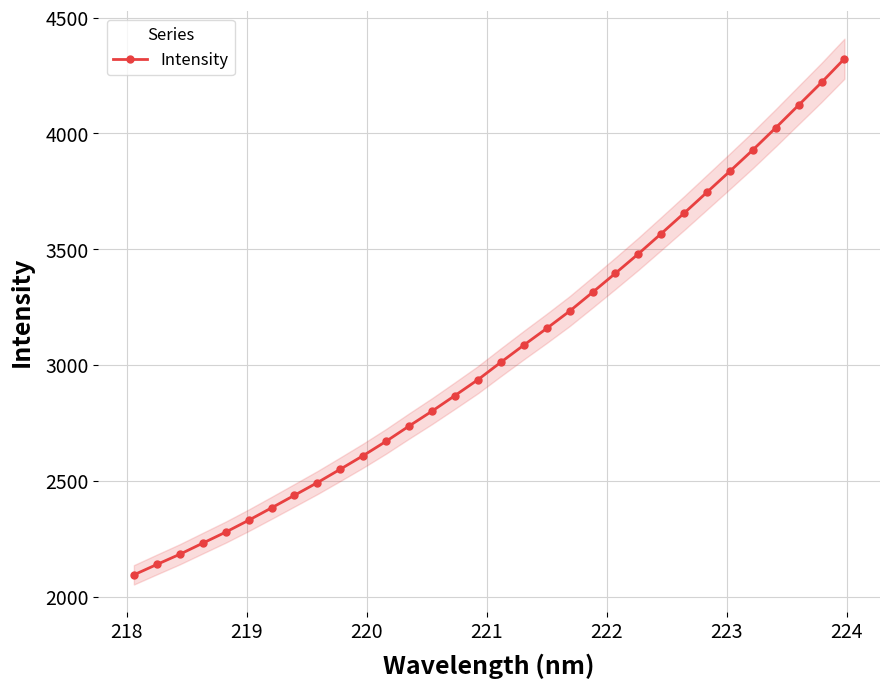

What is the value of the Intensity point at the 19th from the left?

3158.1